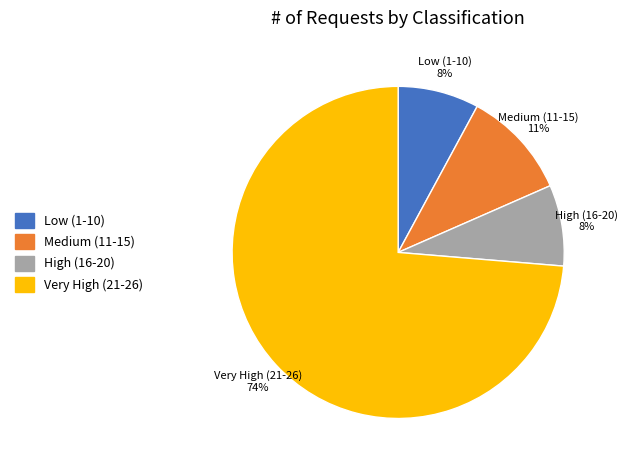

Is there a majority slice in this chart?

Yes